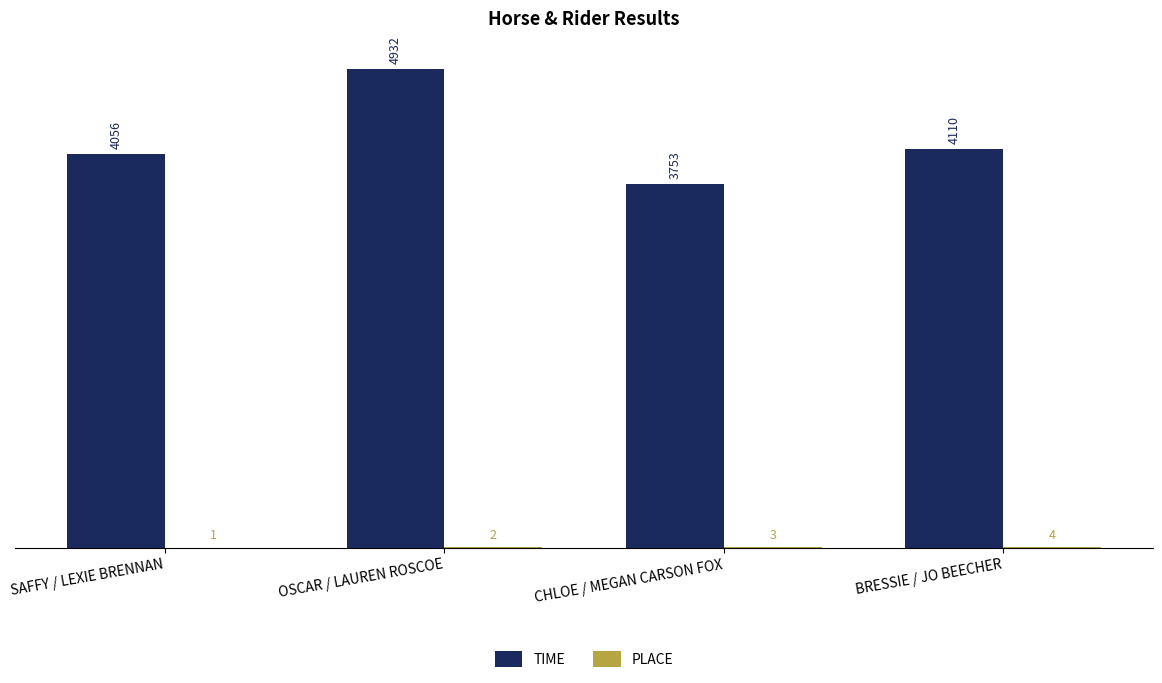

The TIME series shows 2573 at SAFFY / LEXIE BRENNAN. True or false?

False